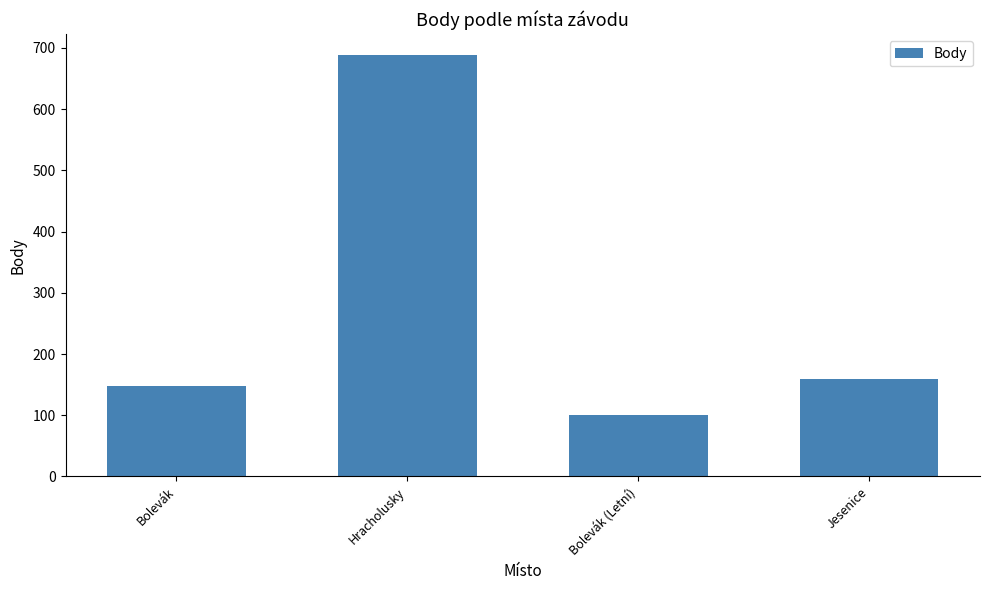

Rank the categories by value from highest to lowest.

Hracholusky, Jesenice, Bolevák, Bolevák (Letní)